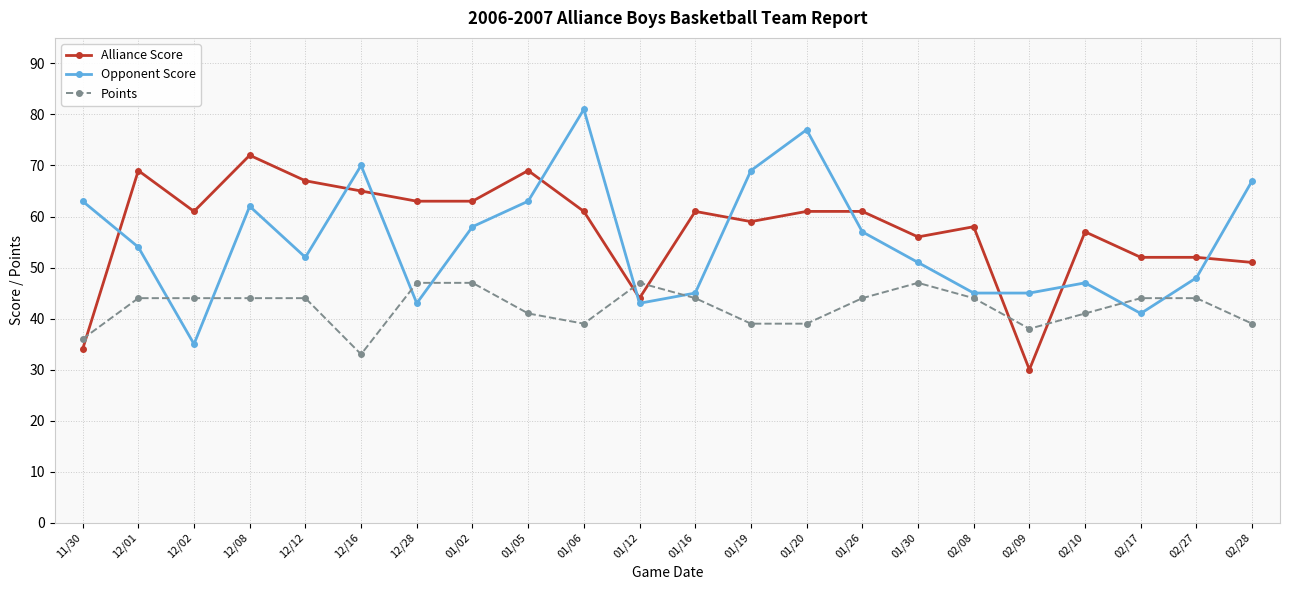

What is the value of the Alliance Score point at the 15th from the left?

61